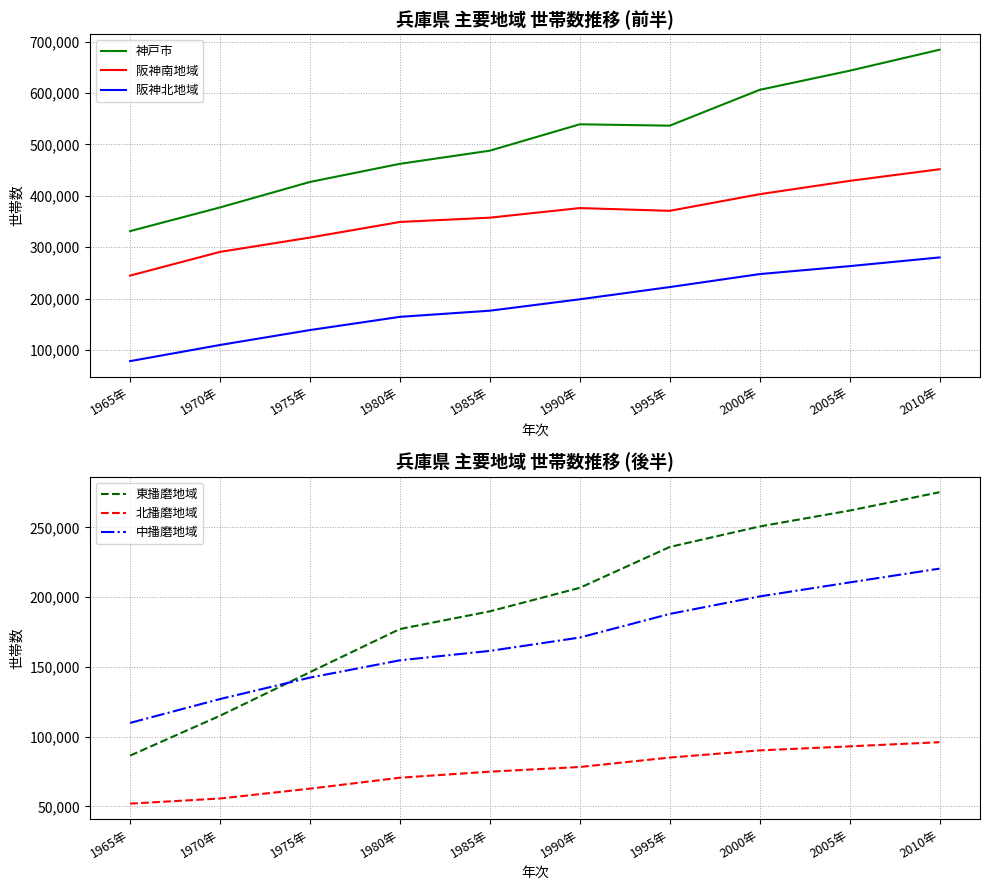

Where does the 阪神南地域 series first go above 370859?

1990年